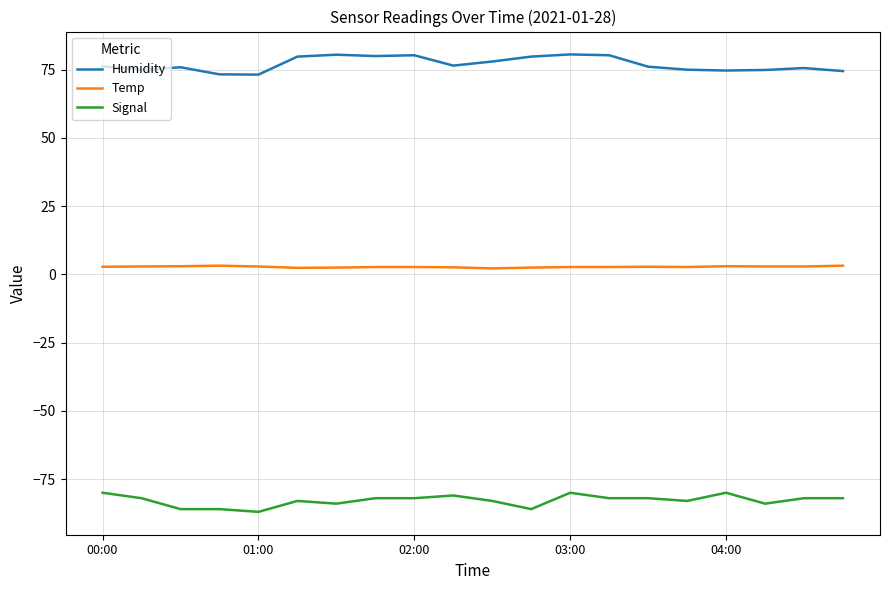

True or false: Temp and Humidity intersect in this chart.

False